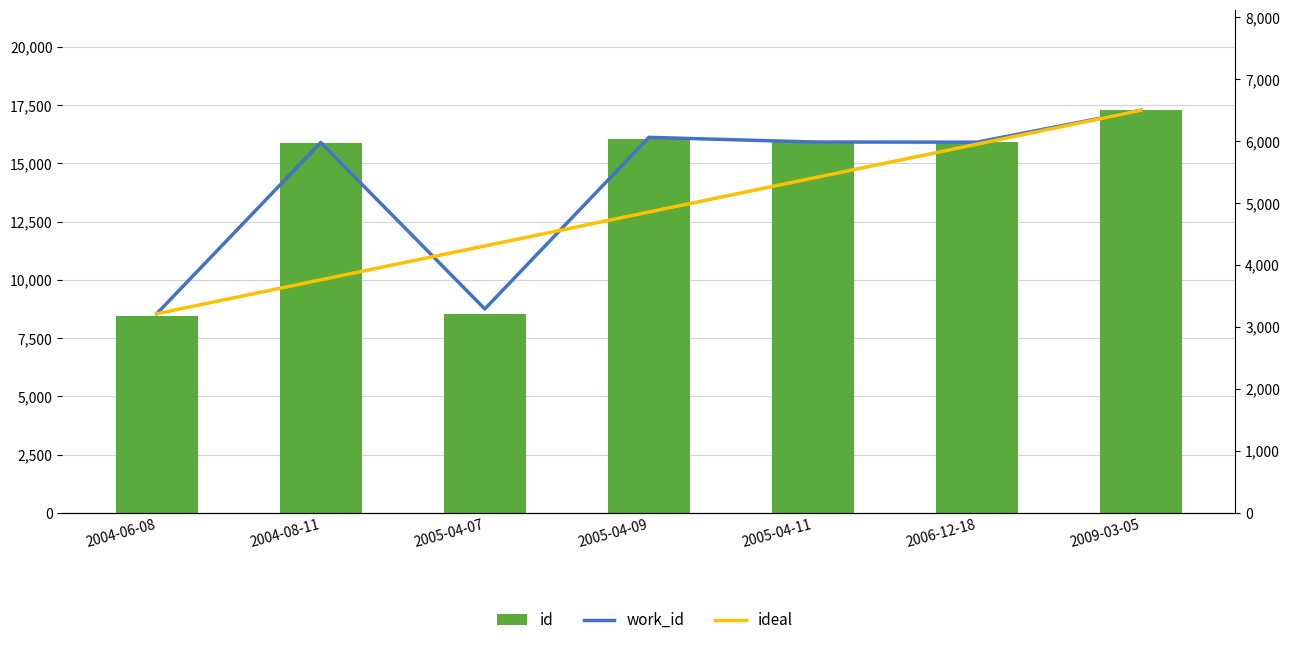

The value of work_id at 2005-04-11 is 3043.0. True or false?

False